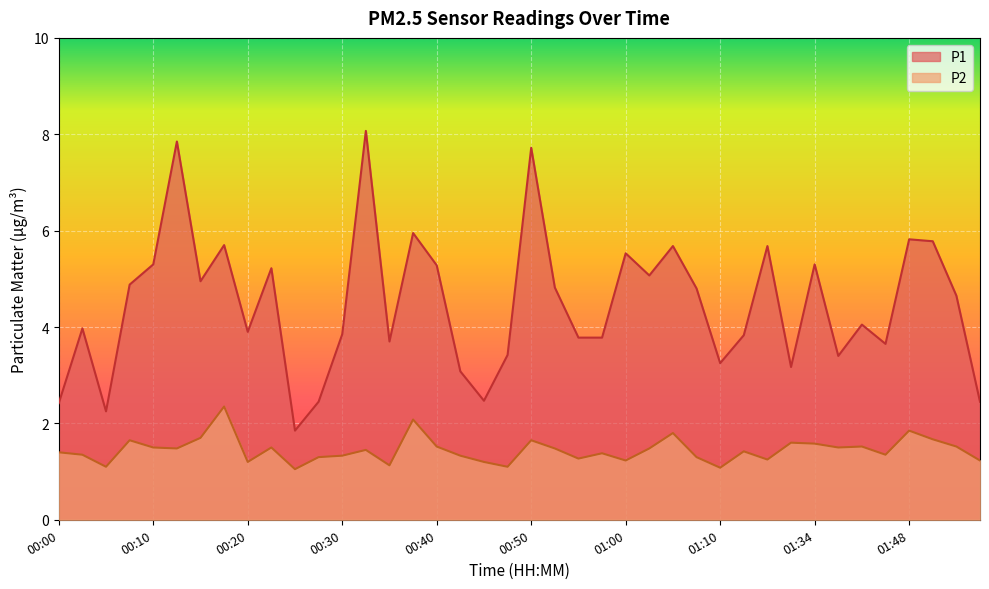

True or false: P2 has a value of 0.3 at 01:07.

False